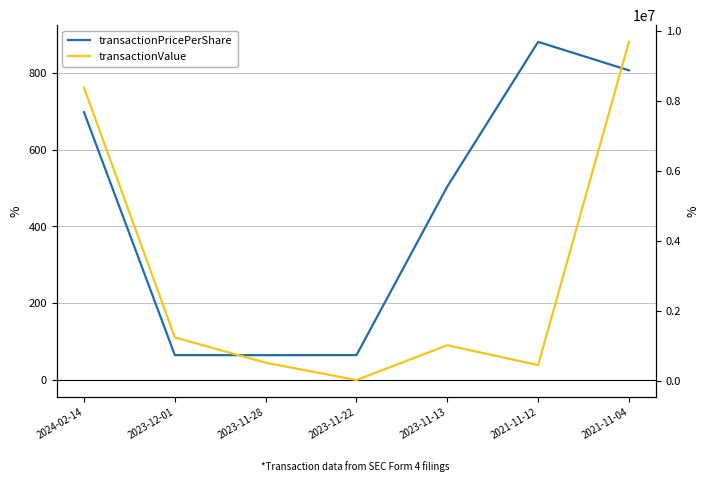

Reading right to left, extract all data points from this chart.

transactionPricePerShare: 2021-11-04=806.3	2021-11-12=880.5	2023-11-13=504.0	2023-11-22=65.0	2023-11-28=64.8	2023-12-01=65.0	2024-02-14=697.3
transactionValue: 2021-11-04=9675766.0	2021-11-12=440260.0	2023-11-13=1007960.0	2023-11-22=13000.0	2023-11-28=508694.0	2023-12-01=1231057.0	2024-02-14=8368082.0